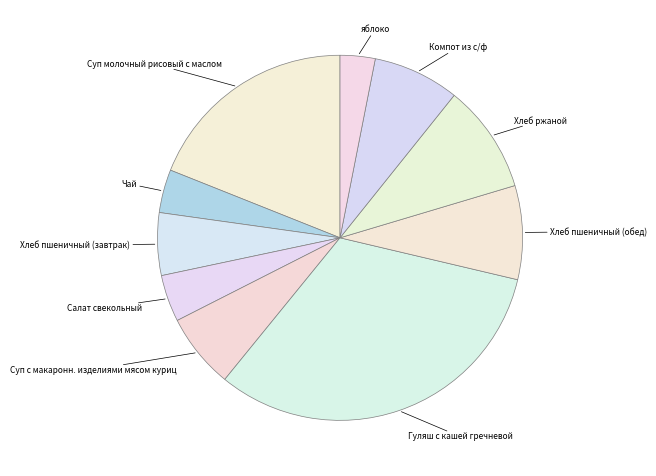

True or false: Салат свекольный accounts for 18% of the total.

False